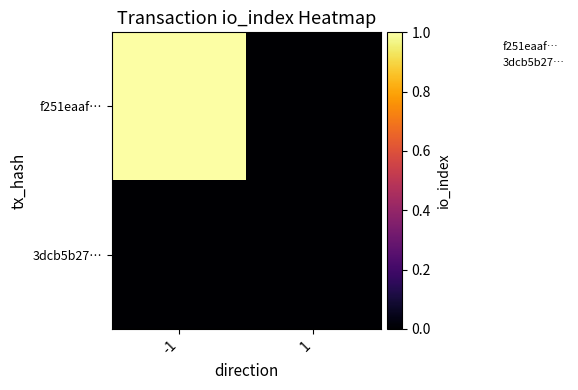

Reading right to left, extract all data points from this chart.

f251eaaf…: 1=0	-1=1
3dcb5b27…: 1=0	-1=0